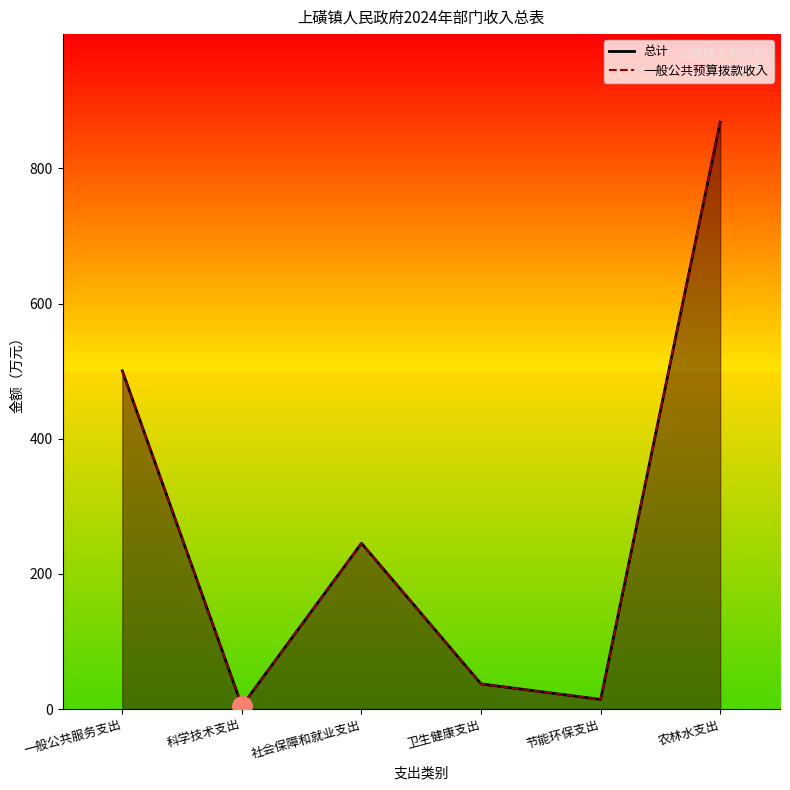

What is the value of the 一般公共预算拨款收入 point at the 4th from the left?

37.2